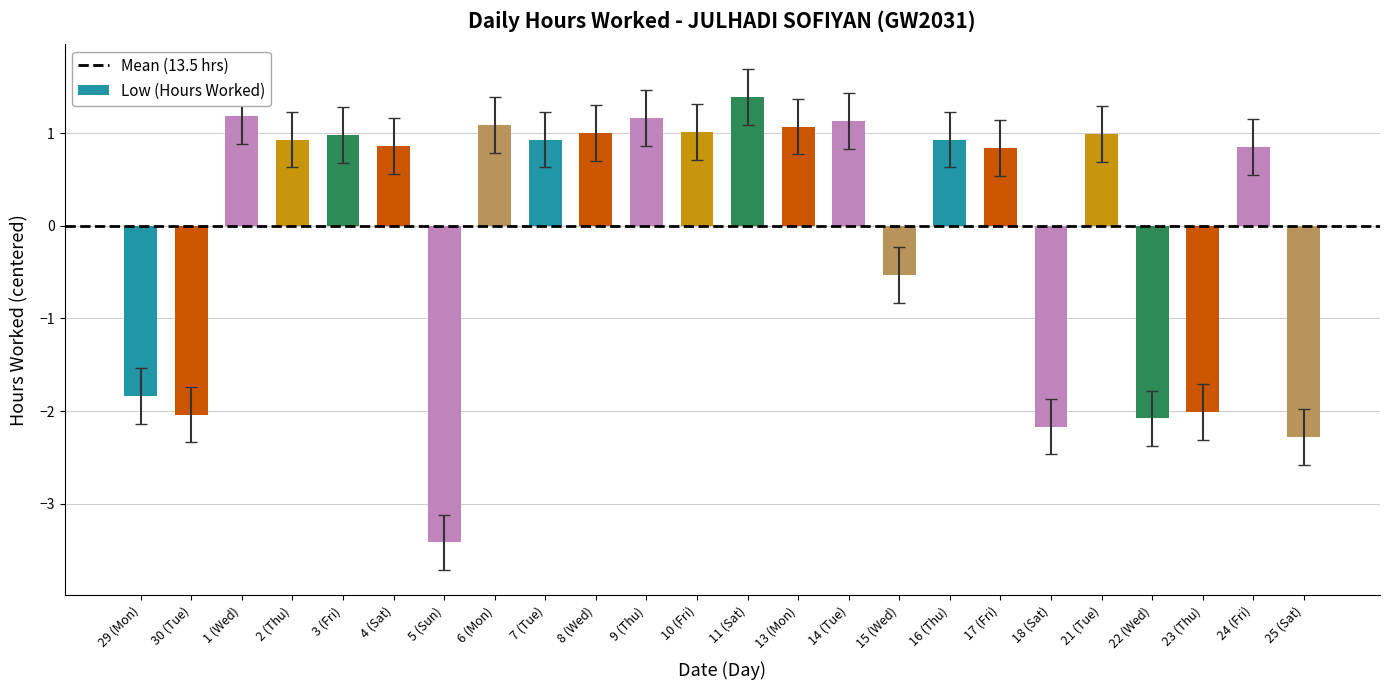

True or false: the data shows 1.6 at 8 (Wed).

False